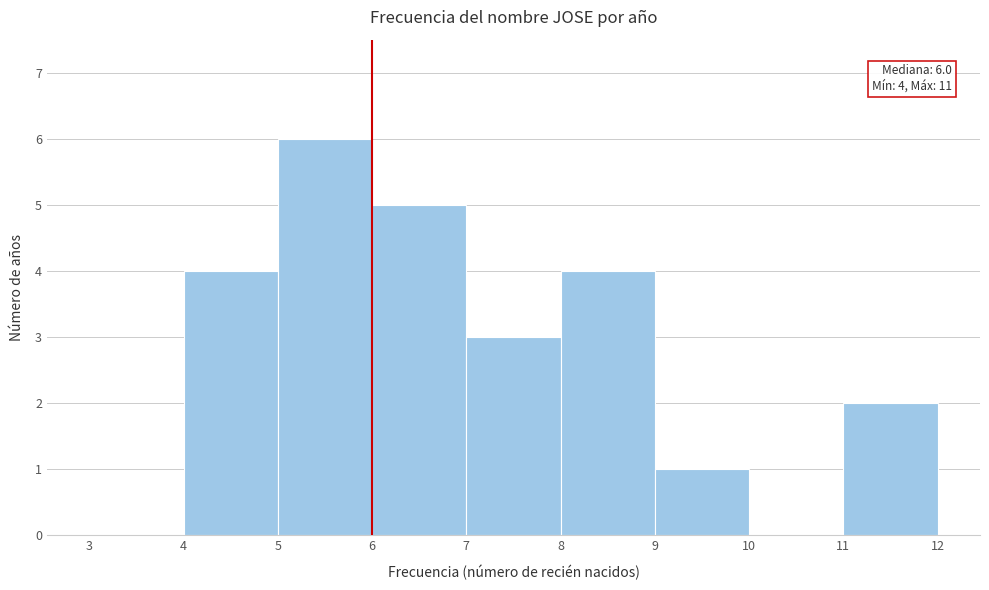

Which range on the x-axis has the tallest bar?

5 to 6